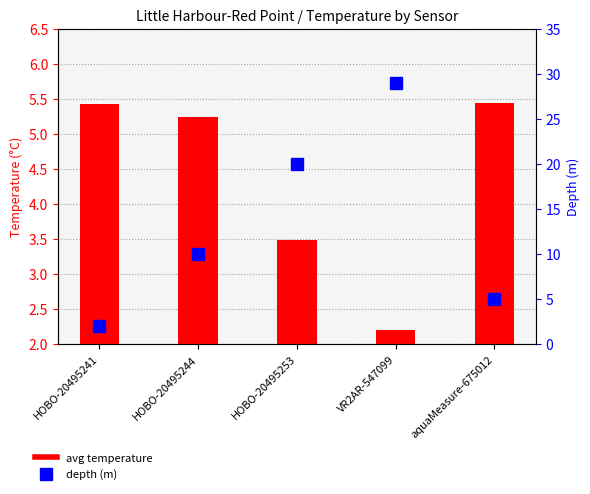

What position from the right is VR2AR-547099?

2